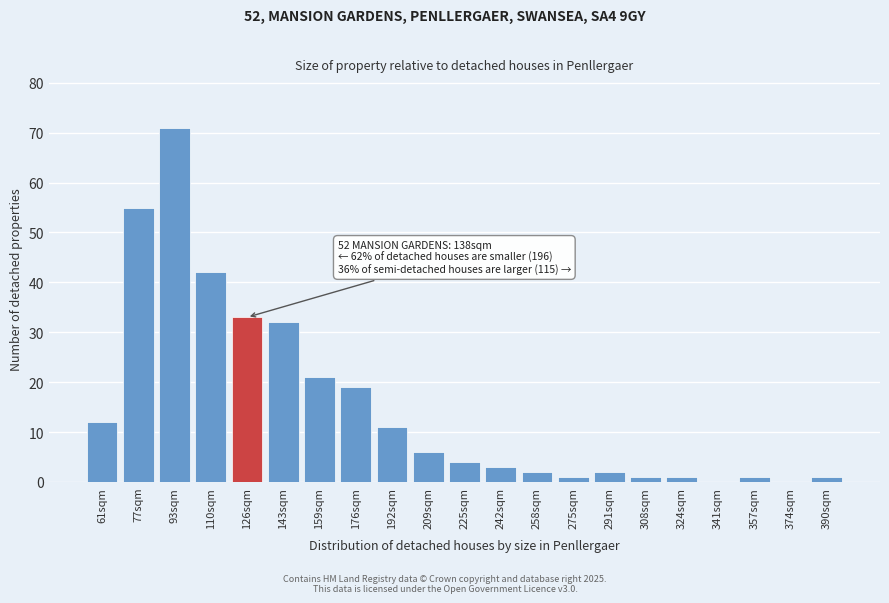

Reading right to left, what are all the values shown in this chart?

390sqm=1	374sqm=0	357sqm=1	341sqm=0	324sqm=1	308sqm=1	291sqm=2	275sqm=1	258sqm=2	242sqm=3	225sqm=4	209sqm=6	192sqm=11	176sqm=19	159sqm=21	143sqm=32	126sqm=33	110sqm=42	93sqm=71	77sqm=55	61sqm=12